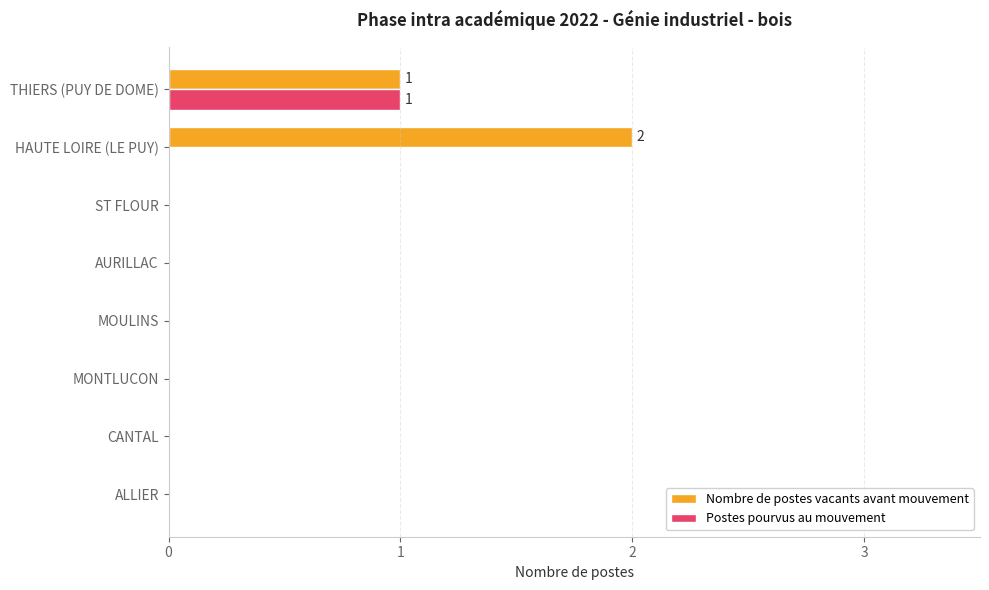

Which series has the largest total across all categories?

Nombre de postes vacants avant mouvement